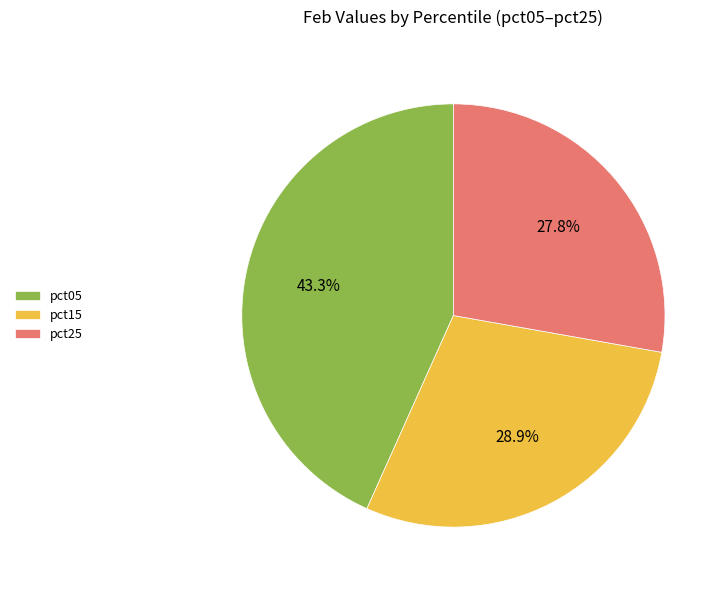

To the nearest percent, what is the average slice percentage?

33%